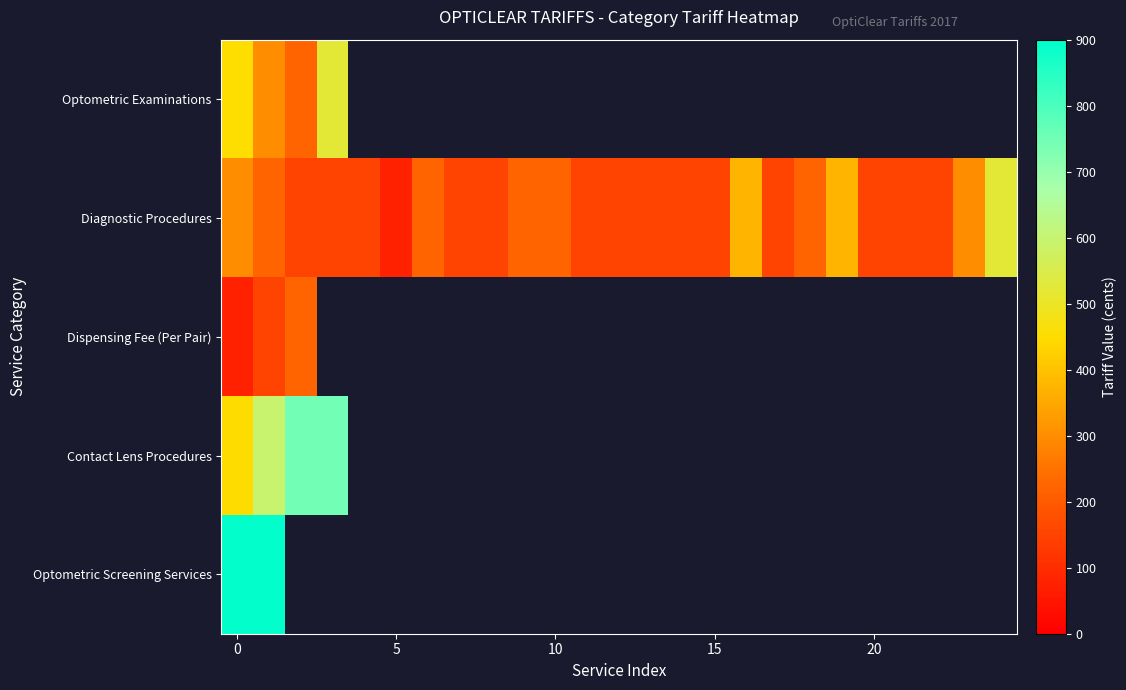

What is the maximum value for Optometric Examinations?

523.0